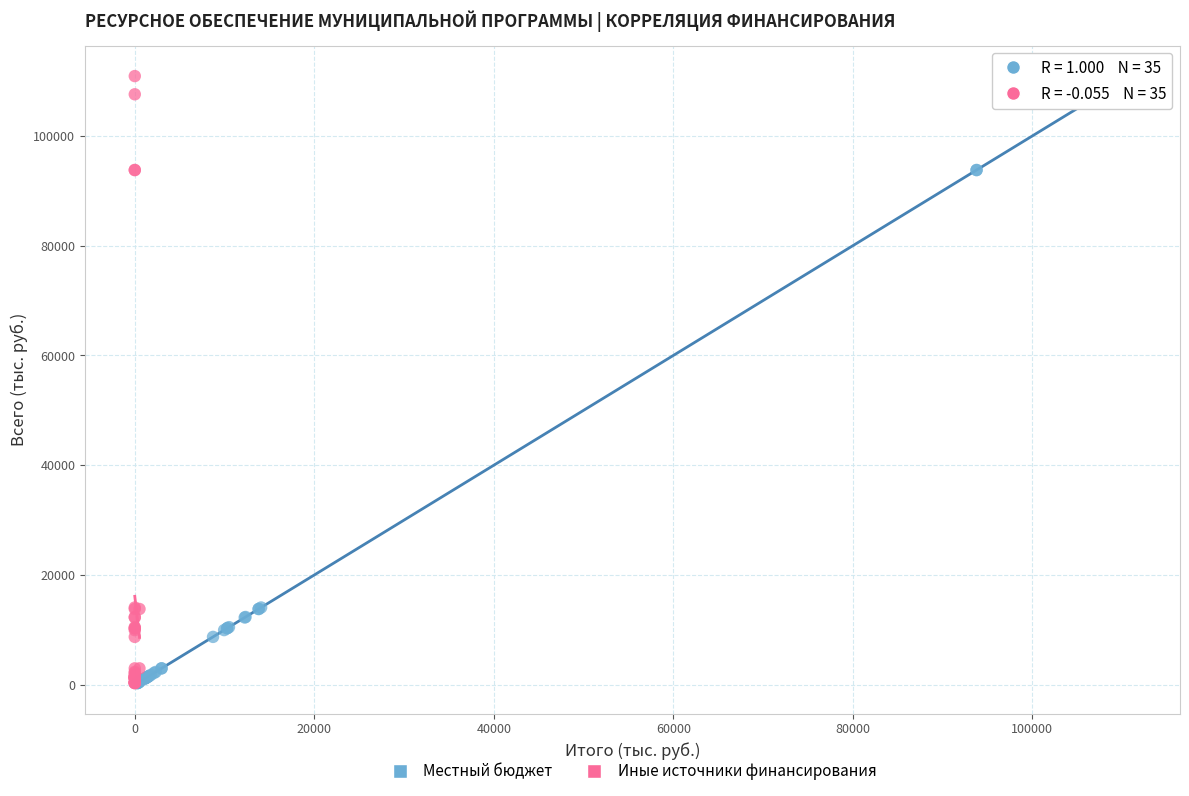

What are all the series names shown in the legend?

Местный бюджет, Иные источники финансирования